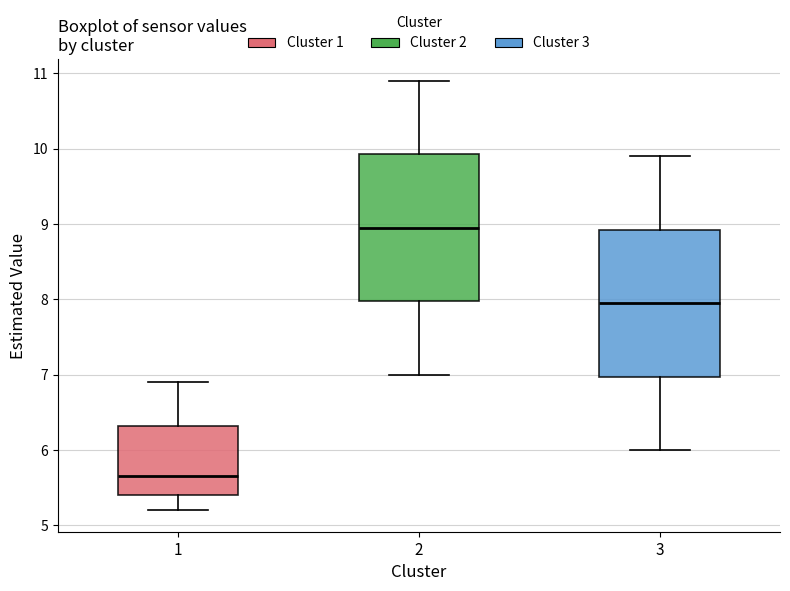

Reading left to right, read every box against the y-axis: the position of its median line, the range the box covers, and the ends of its whiskers. The values are not printed on the chart, so give them approximately, as read against the axis.

1: median 5.7, box 5.4 to 6.3, whiskers 5.2 to 6.9
2: median 9.0, box 8.0 to 9.9, whiskers 7.0 to 10.9
3: median 8.0, box 7.0 to 8.9, whiskers 6.0 to 9.9